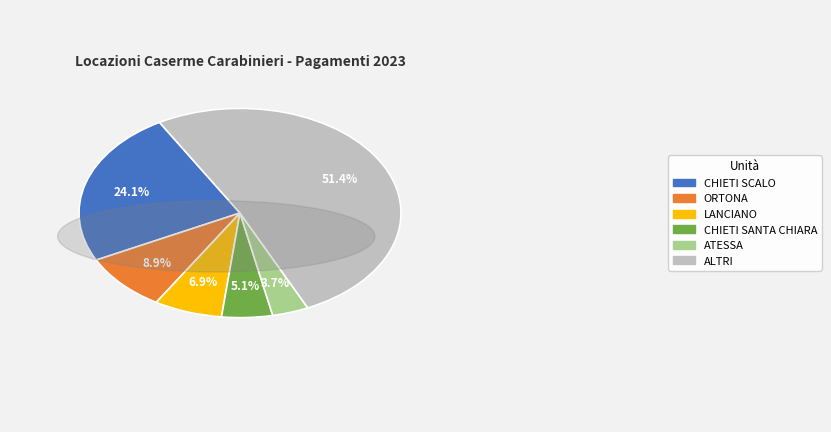

Is there a majority slice in this chart?

Yes